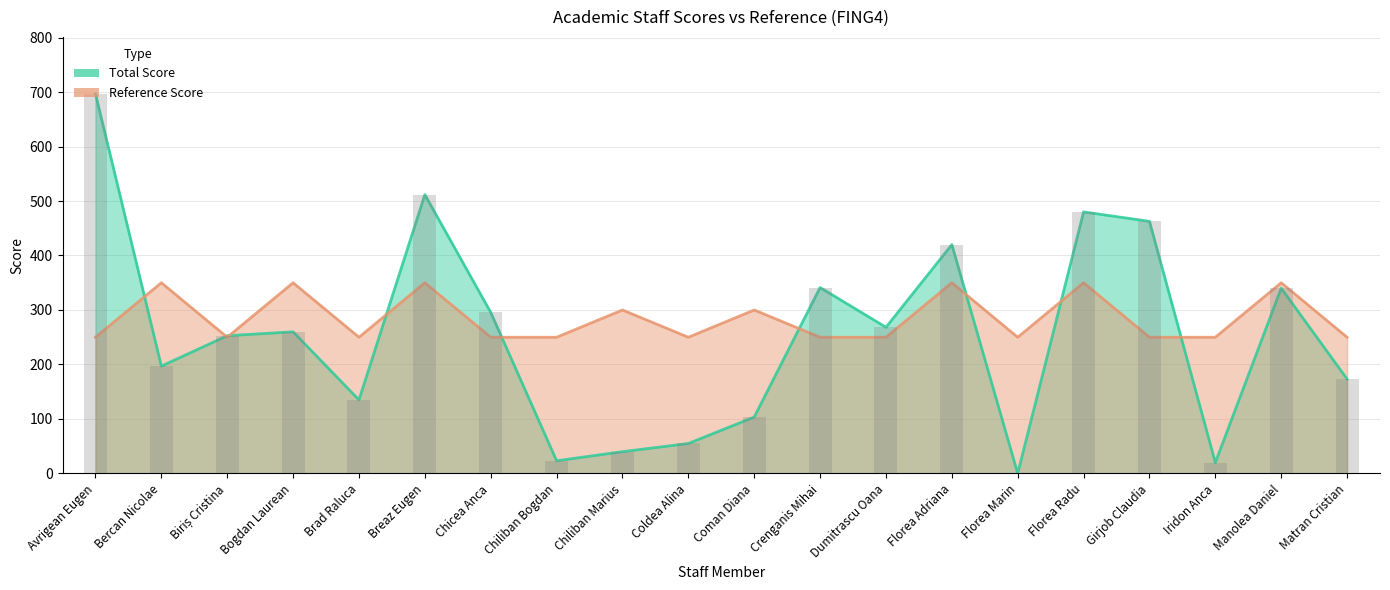

What position from the left is Biriș Cristina?

3